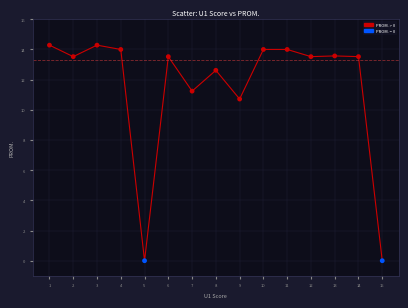

What Y value in the scatter plot is closest to 7?

10.7